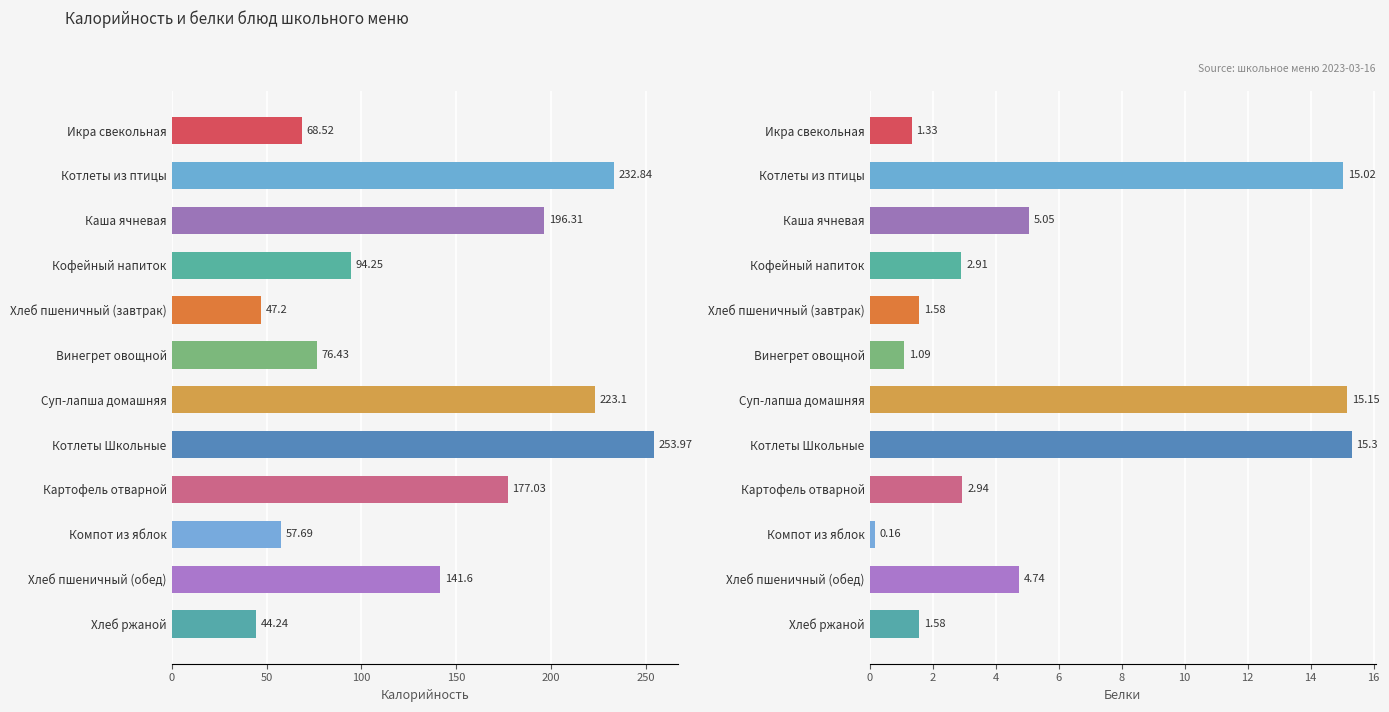

What is the difference between the second highest and second lowest values in the Белки series?

14.1